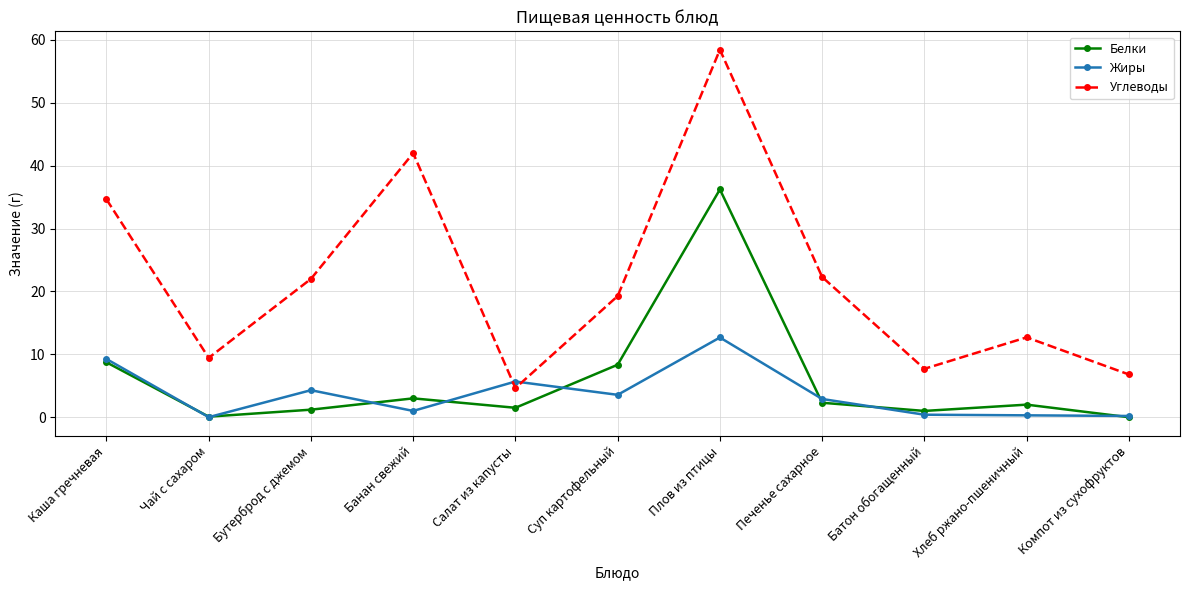

Which category has the lowest value in the Углеводы series?

Салат из капусты